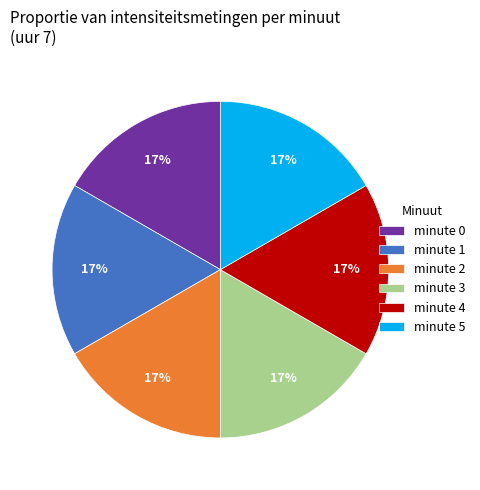

Count the number of slices in the pie.

6